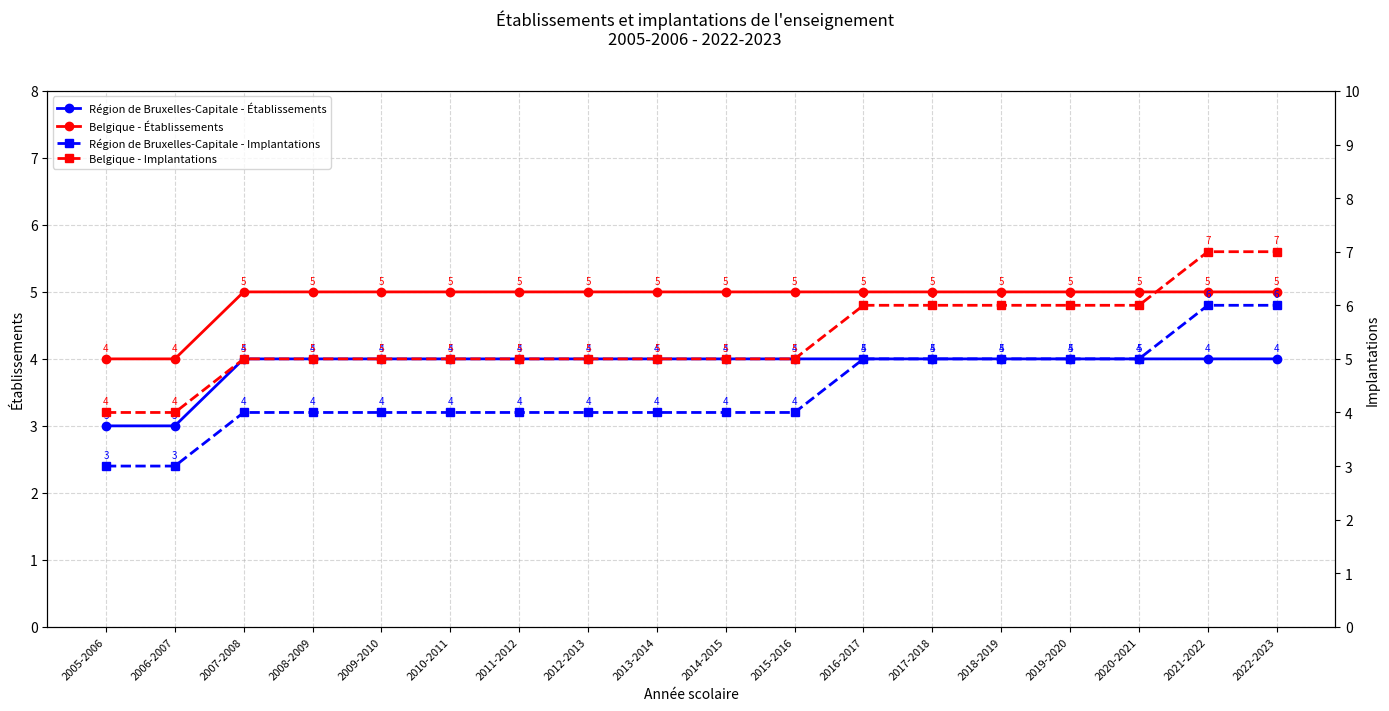

Reading right to left, transcribe all the data shown in this chart.

Région de Bruxelles-Capitale - Établissements: 2022-2023=4	2021-2022=4	2020-2021=4	2019-2020=4	2018-2019=4	2017-2018=4	2016-2017=4	2015-2016=4	2014-2015=4	2013-2014=4	2012-2013=4	2011-2012=4	2010-2011=4	2009-2010=4	2008-2009=4	2007-2008=4	2006-2007=3	2005-2006=3
Belgique - Établissements: 2022-2023=5	2021-2022=5	2020-2021=5	2019-2020=5	2018-2019=5	2017-2018=5	2016-2017=5	2015-2016=5	2014-2015=5	2013-2014=5	2012-2013=5	2011-2012=5	2010-2011=5	2009-2010=5	2008-2009=5	2007-2008=5	2006-2007=4	2005-2006=4
Région de Bruxelles-Capitale - Implantations: 2022-2023=6	2021-2022=6	2020-2021=5	2019-2020=5	2018-2019=5	2017-2018=5	2016-2017=5	2015-2016=4	2014-2015=4	2013-2014=4	2012-2013=4	2011-2012=4	2010-2011=4	2009-2010=4	2008-2009=4	2007-2008=4	2006-2007=3	2005-2006=3
Belgique - Implantations: 2022-2023=7	2021-2022=7	2020-2021=6	2019-2020=6	2018-2019=6	2017-2018=6	2016-2017=6	2015-2016=5	2014-2015=5	2013-2014=5	2012-2013=5	2011-2012=5	2010-2011=5	2009-2010=5	2008-2009=5	2007-2008=5	2006-2007=4	2005-2006=4